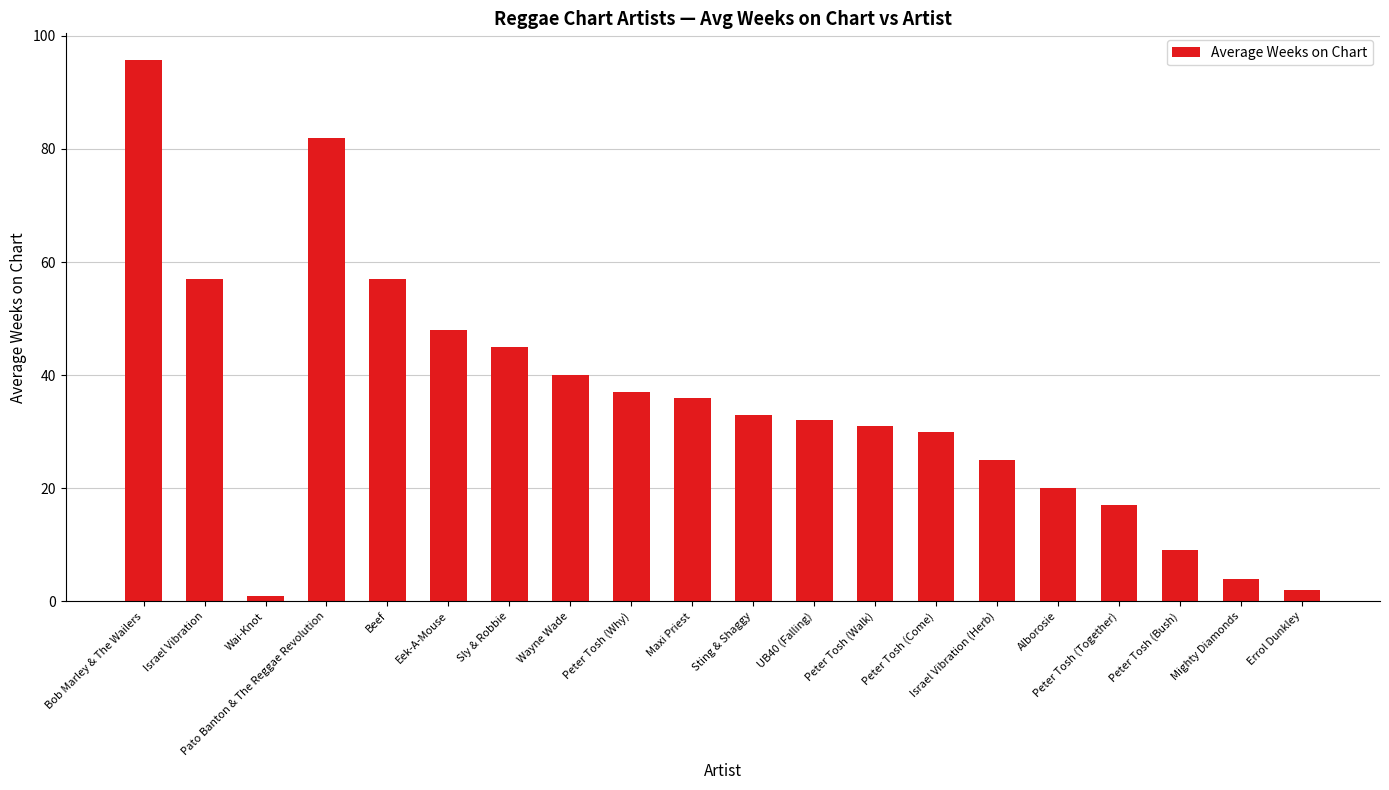

What is the difference between the values at Bob Marley & The Wailers and Peter Tosh (Walk)?

64.7